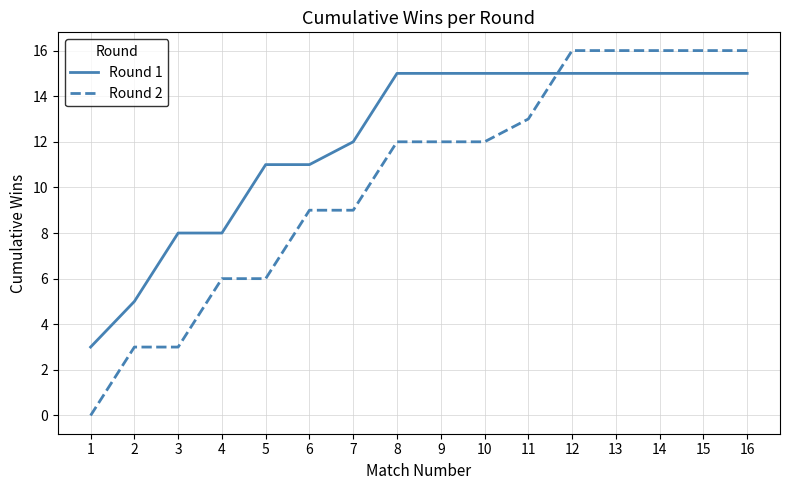

The value of Round 2 at 6 is 2. True or false?

False